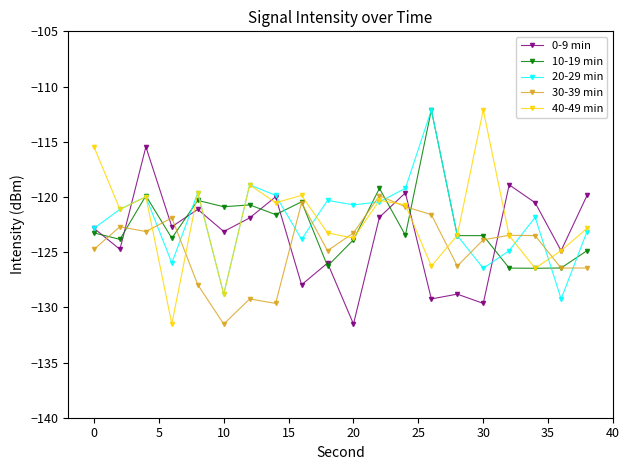

What is the value of the 30-39 min point at the 5th from the left?

-128.0